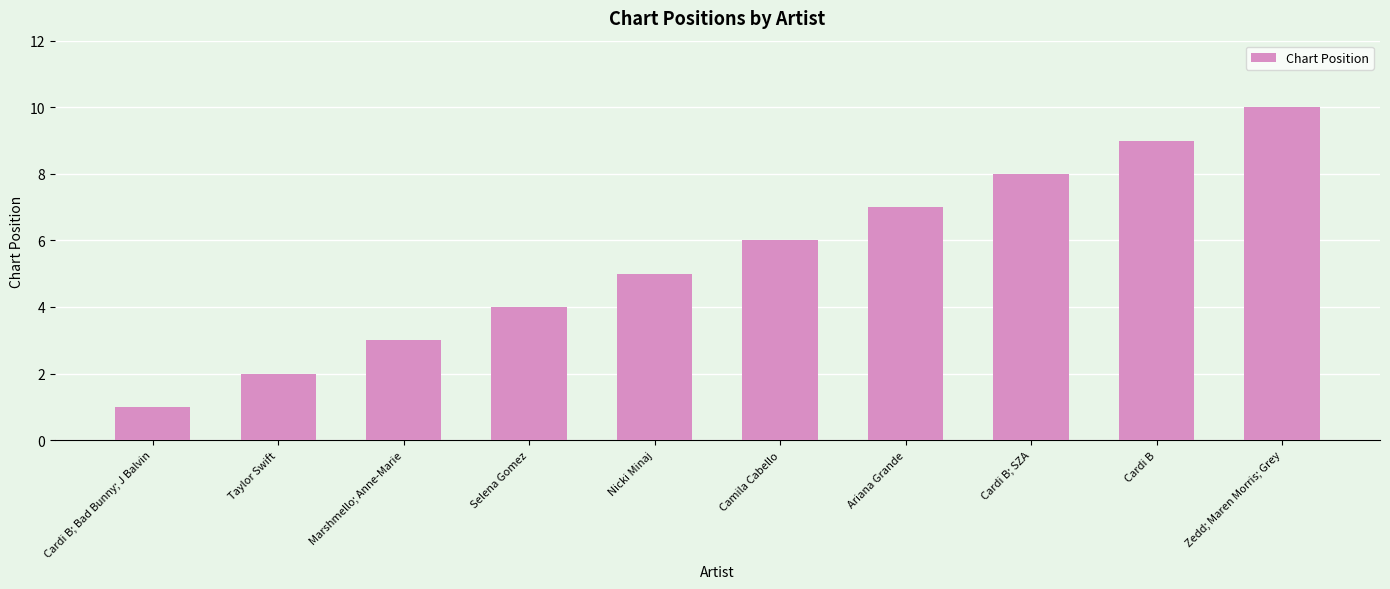

Which has a higher value, Nicki Minaj or Cardi B; Bad Bunny; J Balvin?

Nicki Minaj